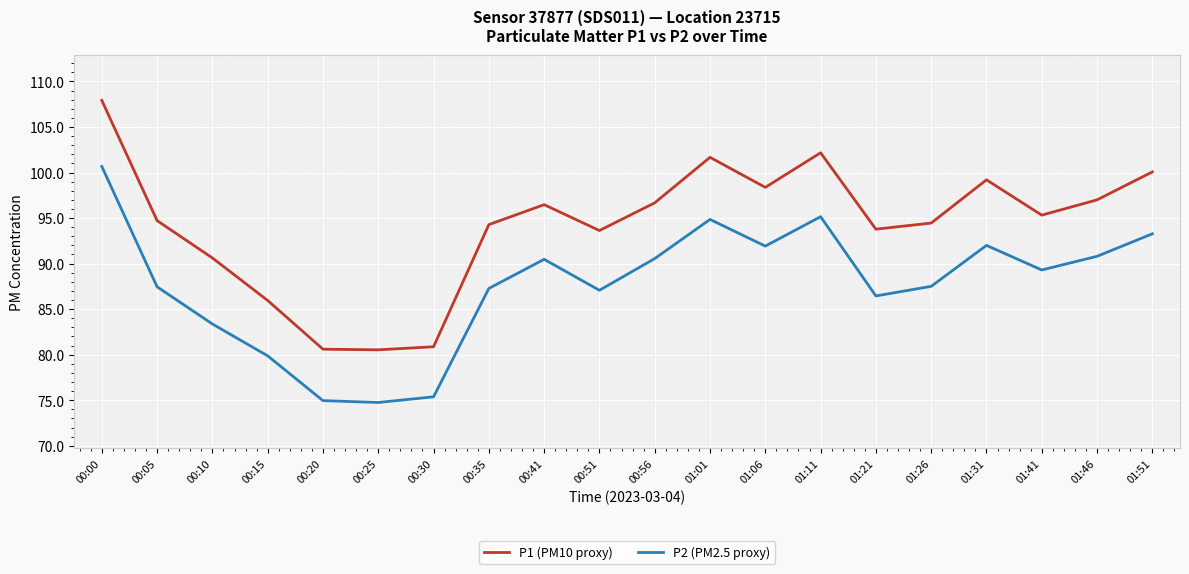

True or false: P1 (PM10 proxy) has a value of 101.7 at 01:01.

True